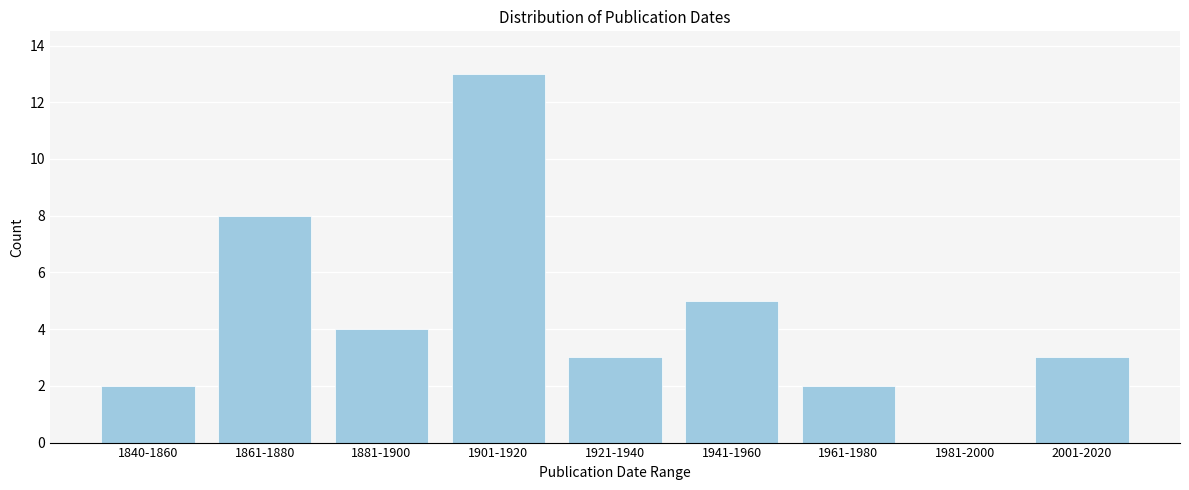

Reading left to right, what are all the values shown in this chart?

1840-1860=2	1861-1880=8	1881-1900=4	1901-1920=13	1921-1940=3	1941-1960=5	1961-1980=2	1981-2000=0	2001-2020=3